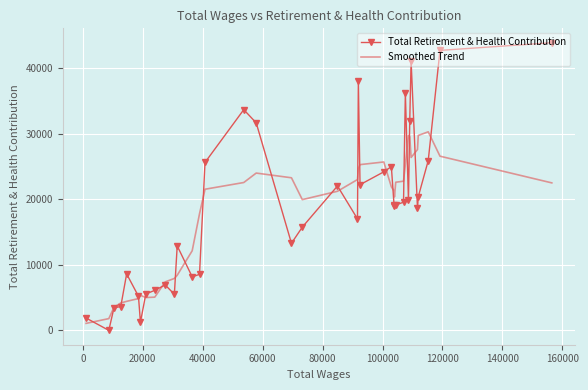

What is the highest value of the Total Retirement & Health Contribution series?

43860